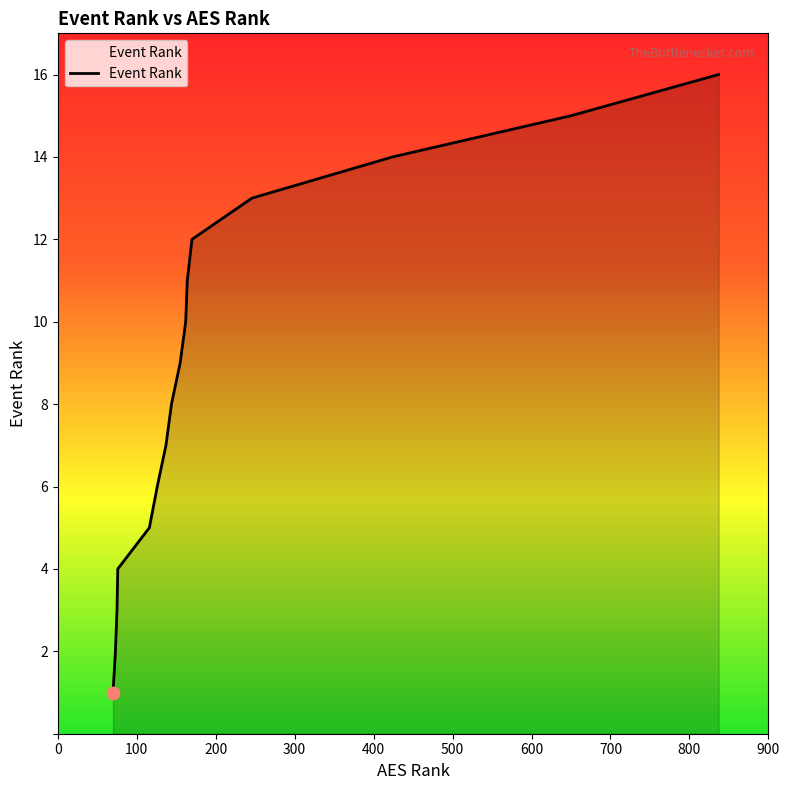

What is the maximum value shown in the chart?

16